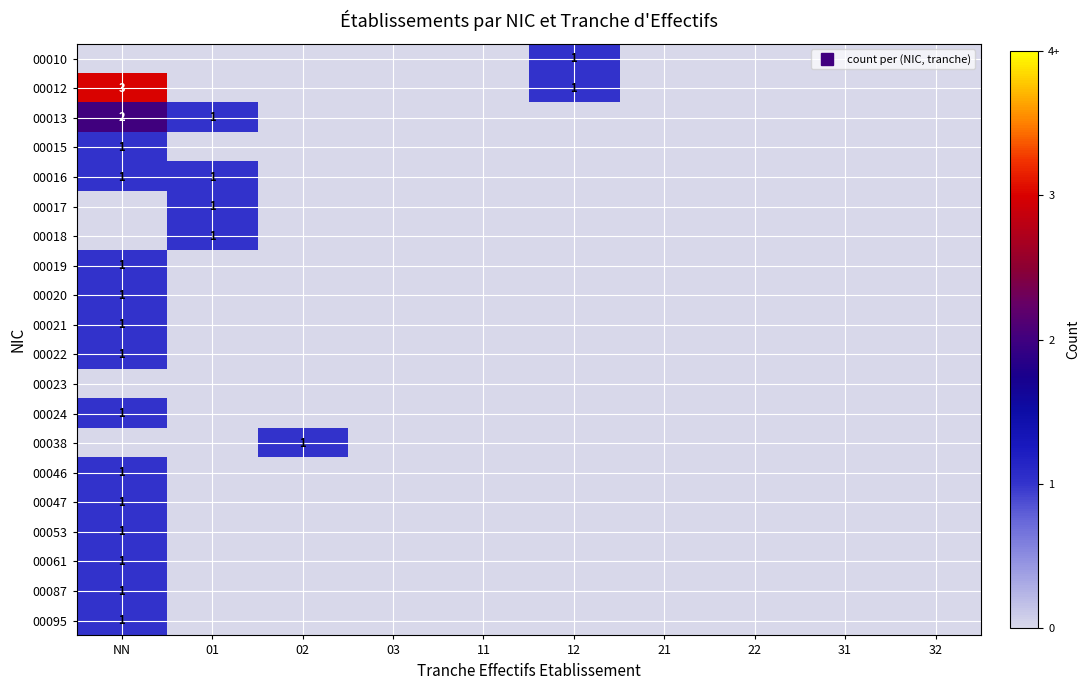

How many data points in 00018 are above 0?

1